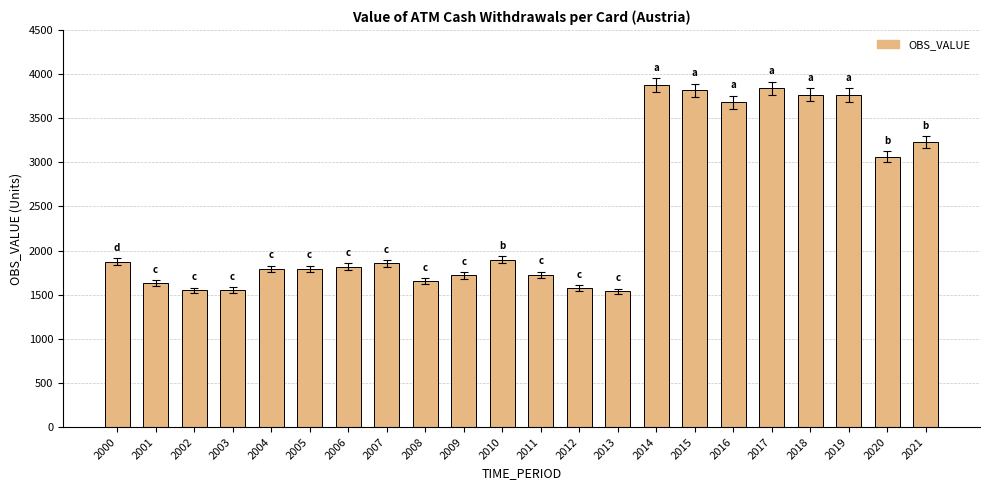

What is the value of the 7th bar from the left?

1817.9